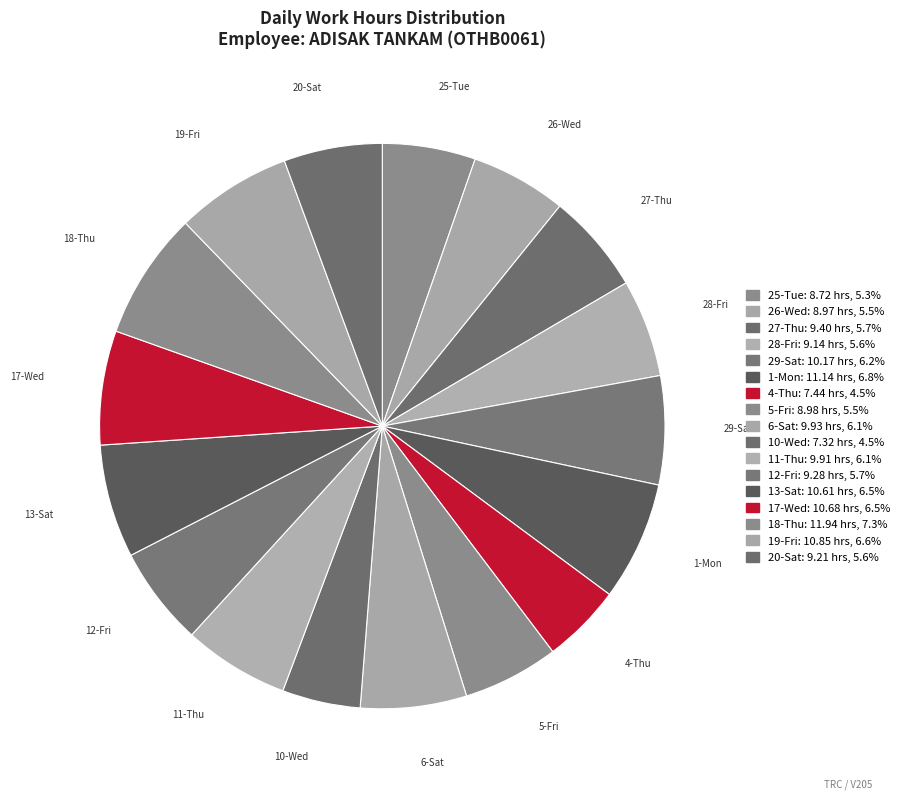

Is it true that 11-Thu is 6% of the pie?

True